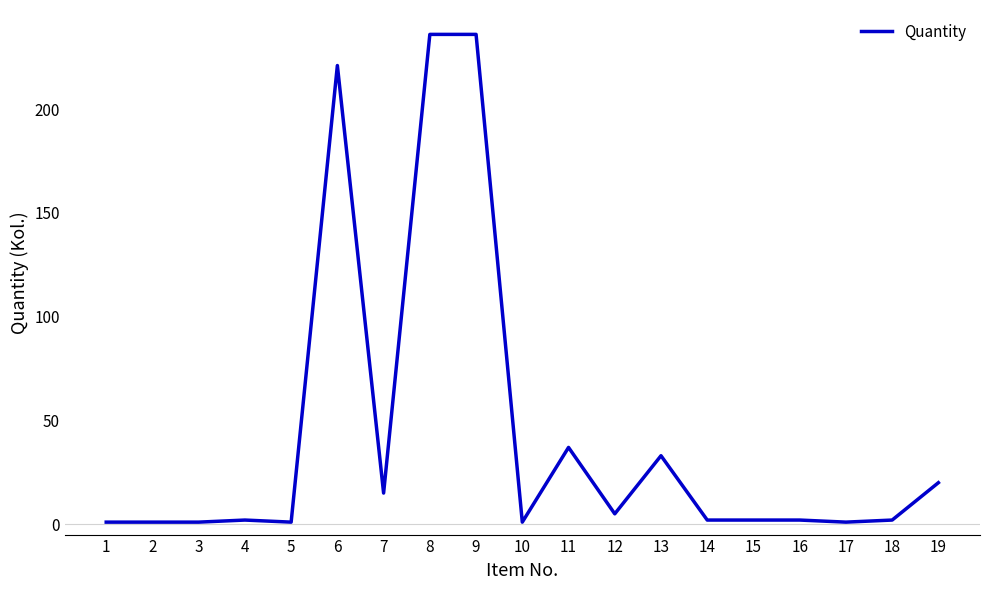

What is the approximate value at 8?

236